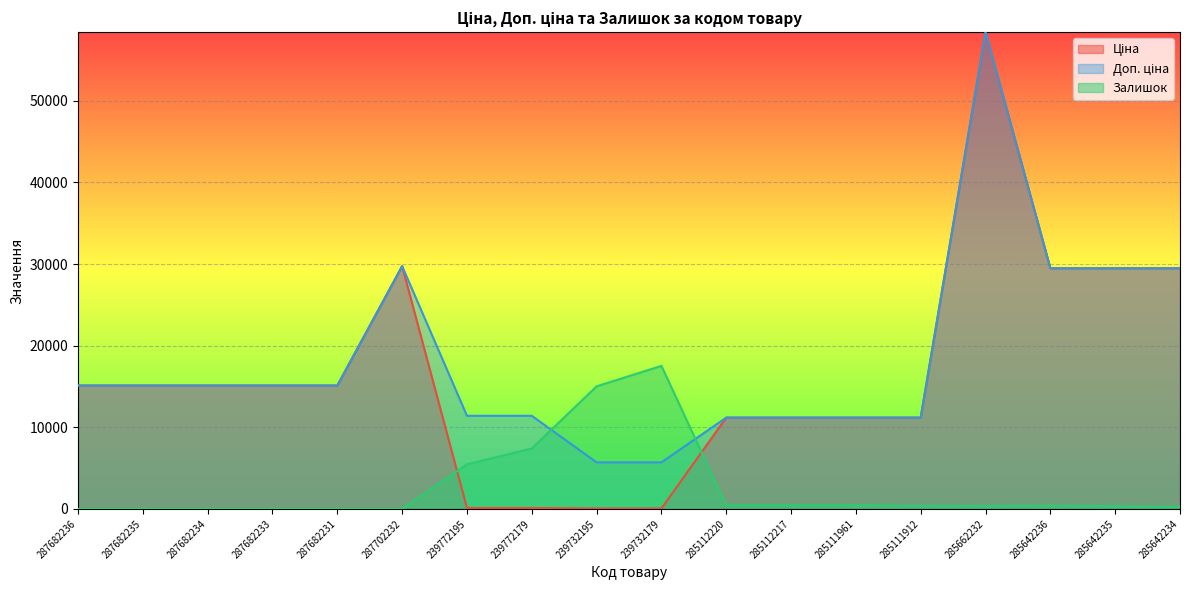

True or false: Залишок and Доп. ціна intersect in this chart.

True